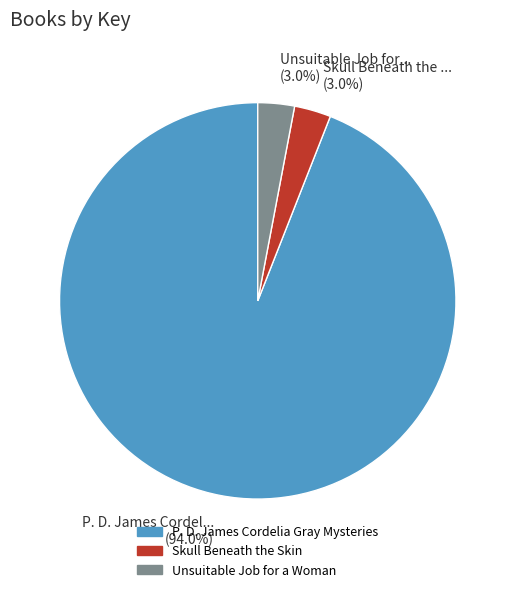

How many slices are in this pie chart?

3